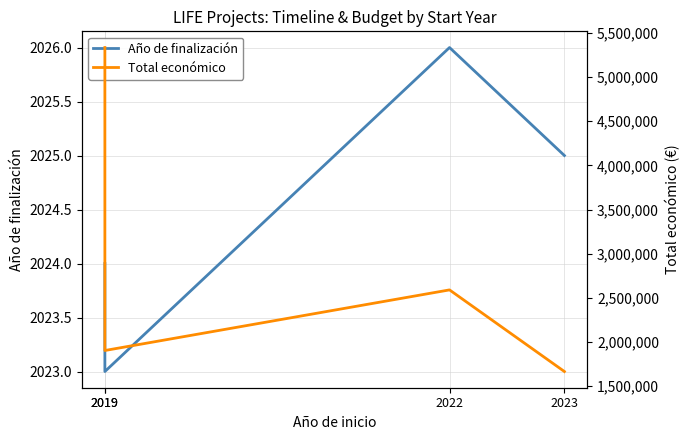

How many values in the Año de finalización series are below 2025?

2